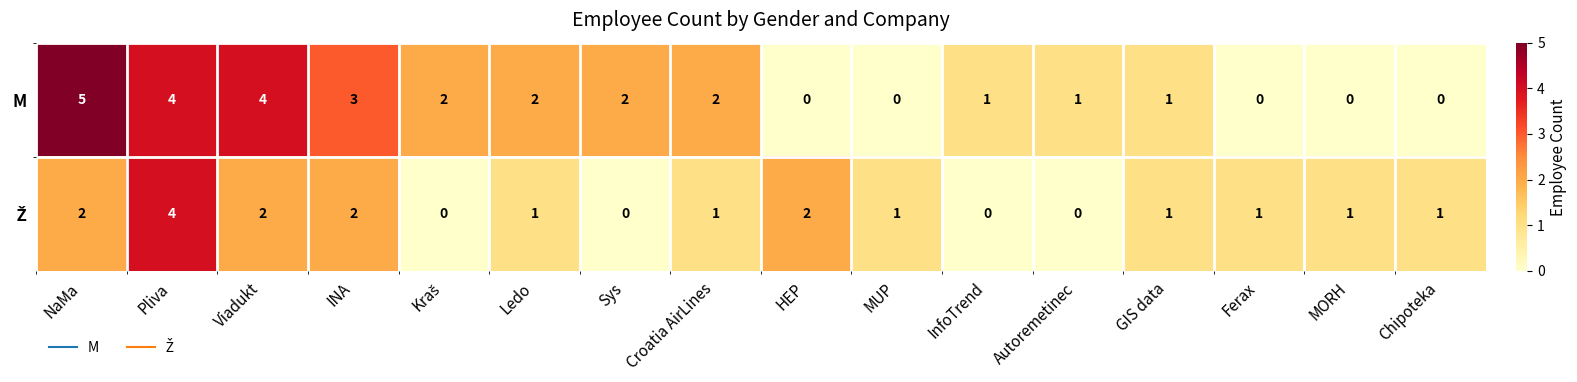

What is the sum of all M values?

27